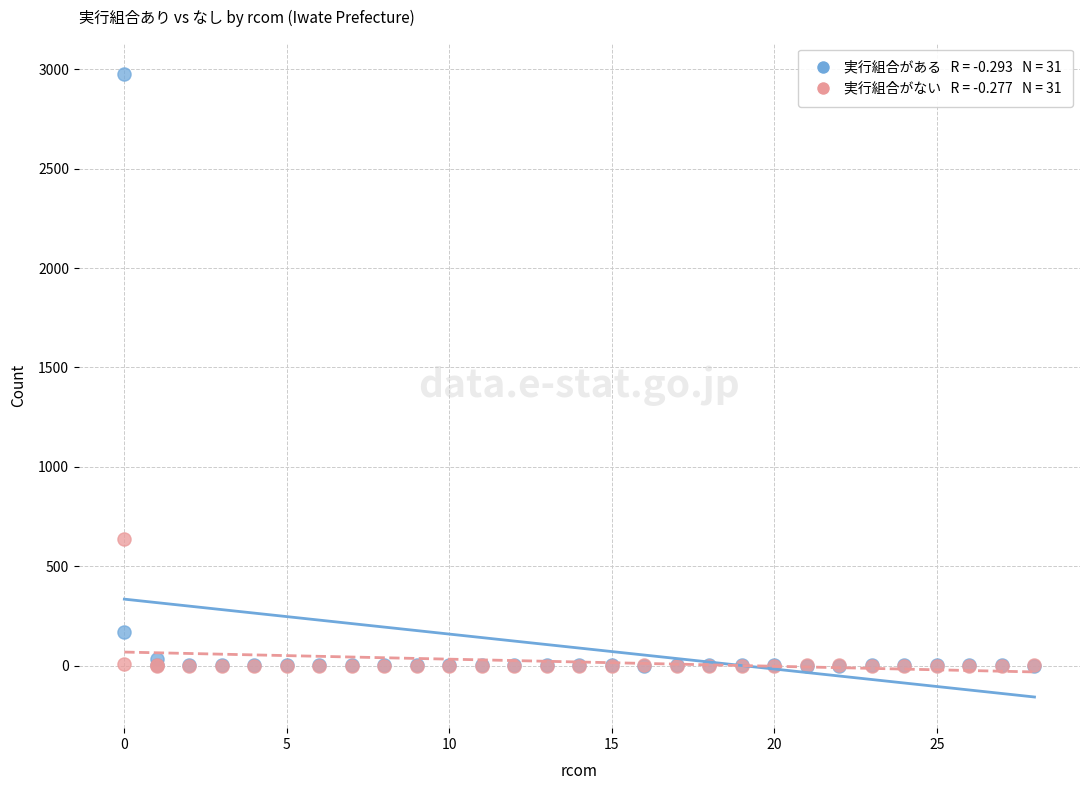

Across all series, what Y value is closest to 1488?

638